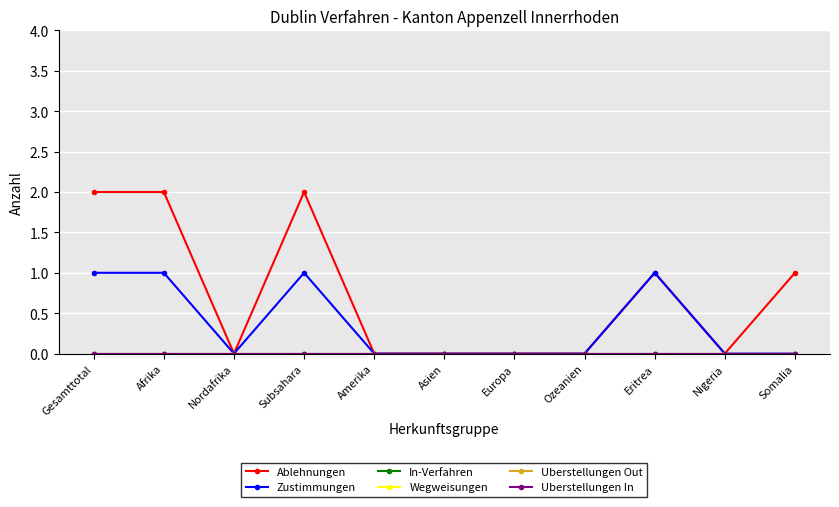

Which category has the lowest value in the Ablehnungen series?

Nordafrika